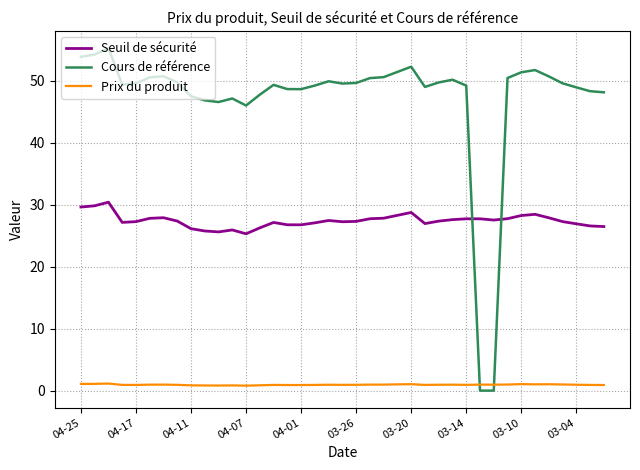

Which series has the largest total across all categories?

Cours de référence